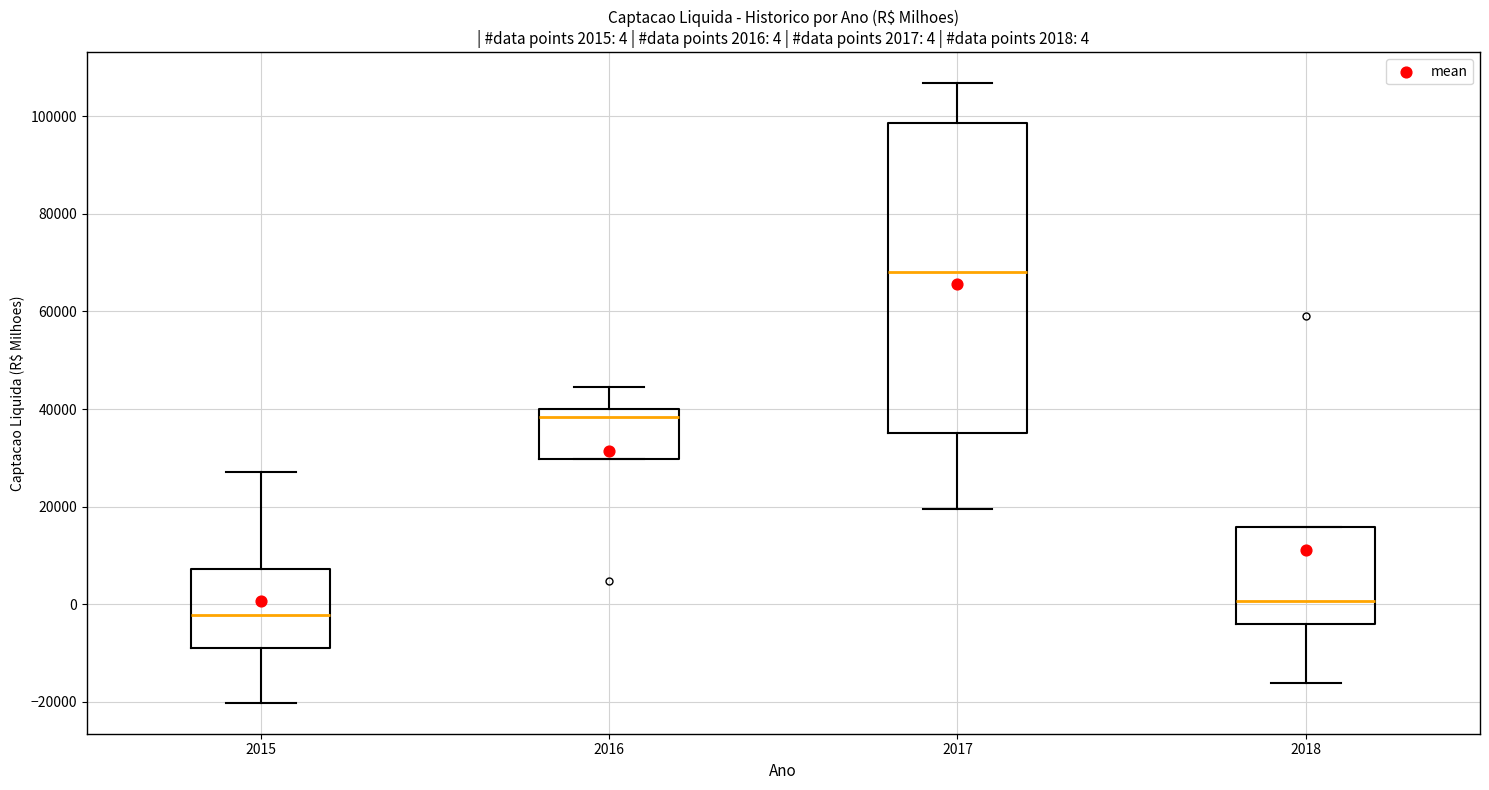

Which box has the highest median line?

2017